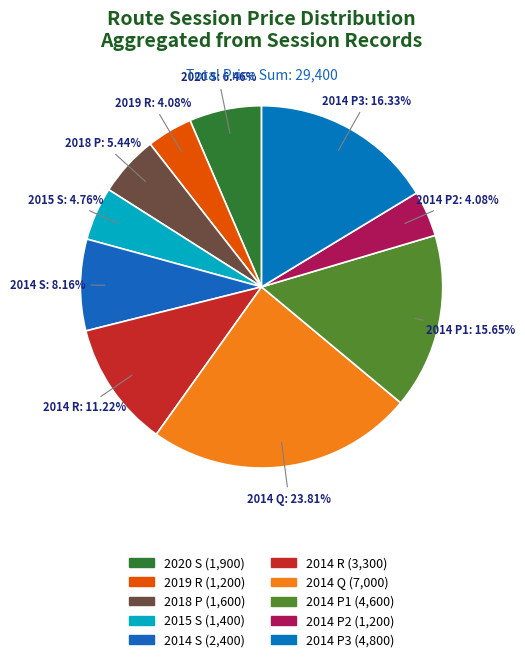

Count the number of slices in the pie.

10